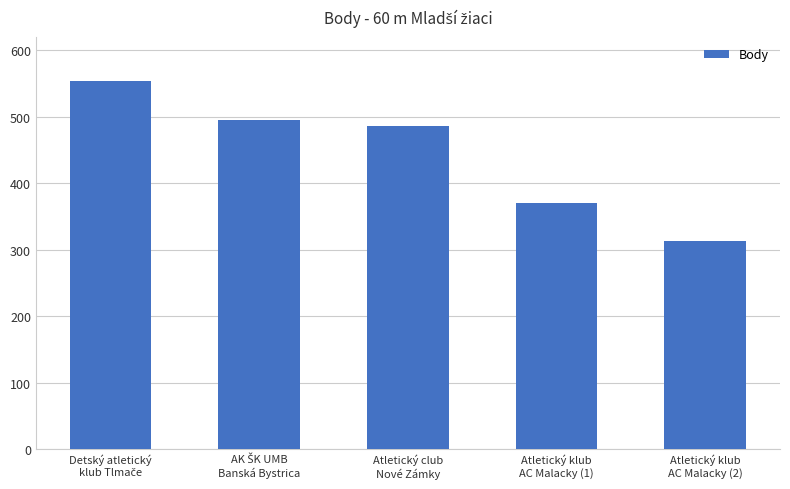

What is the smallest value displayed?

313